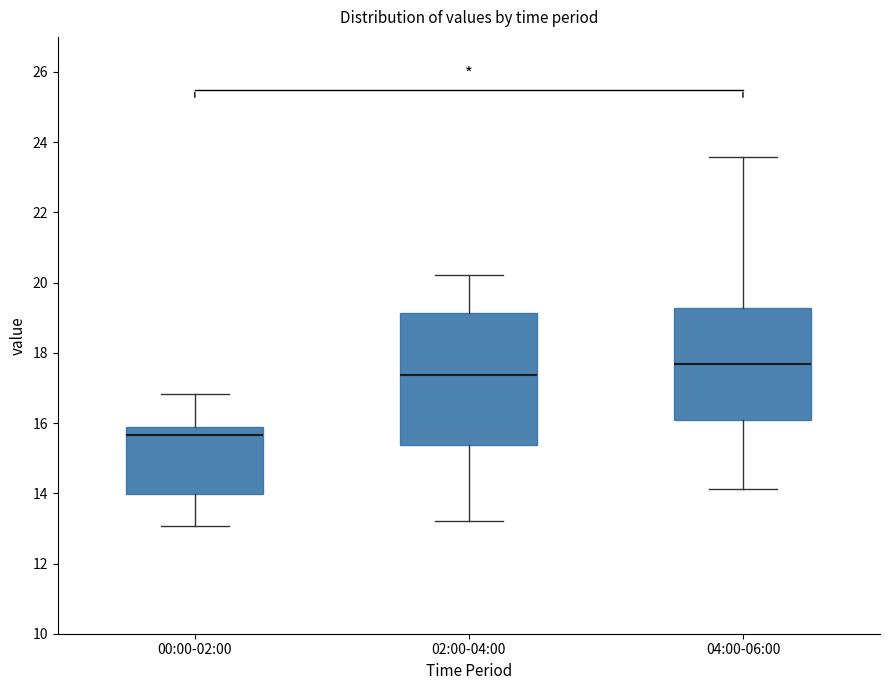

Which box has the lowest median line?

00:00-02:00